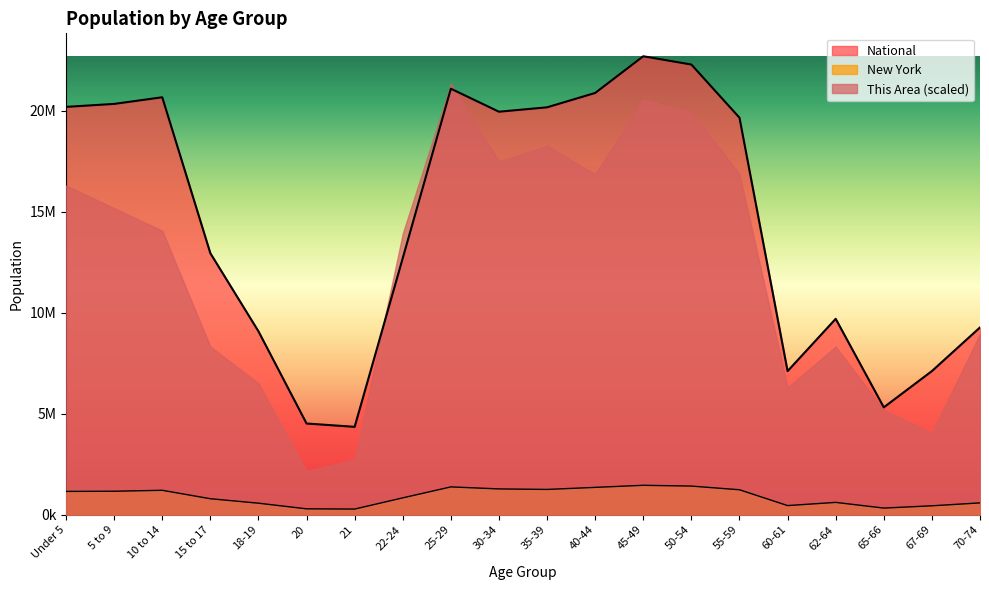

How many data points in New York are less than 1155822?

10